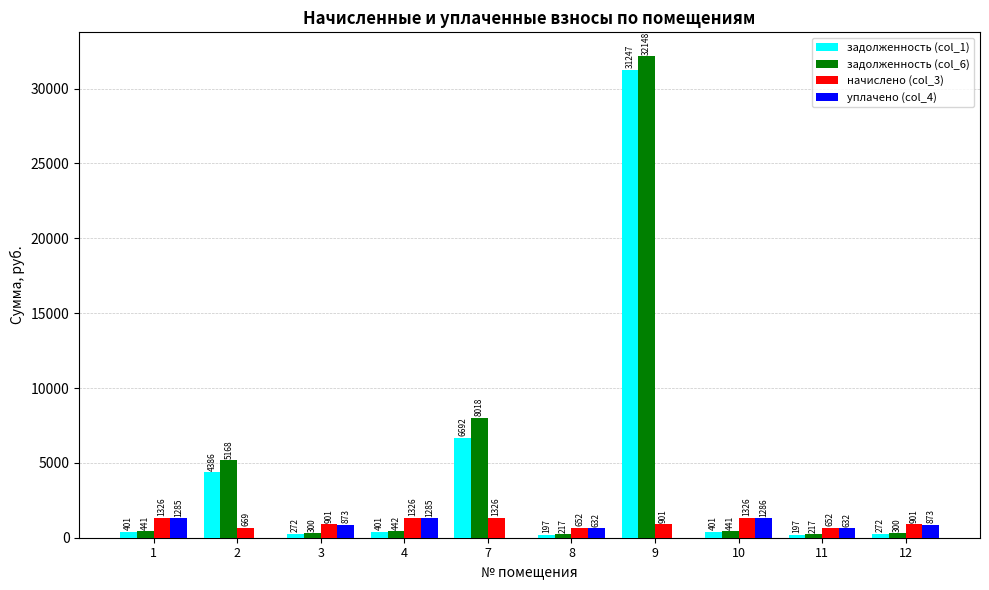

What is the total value across all series at 7?

16035.0